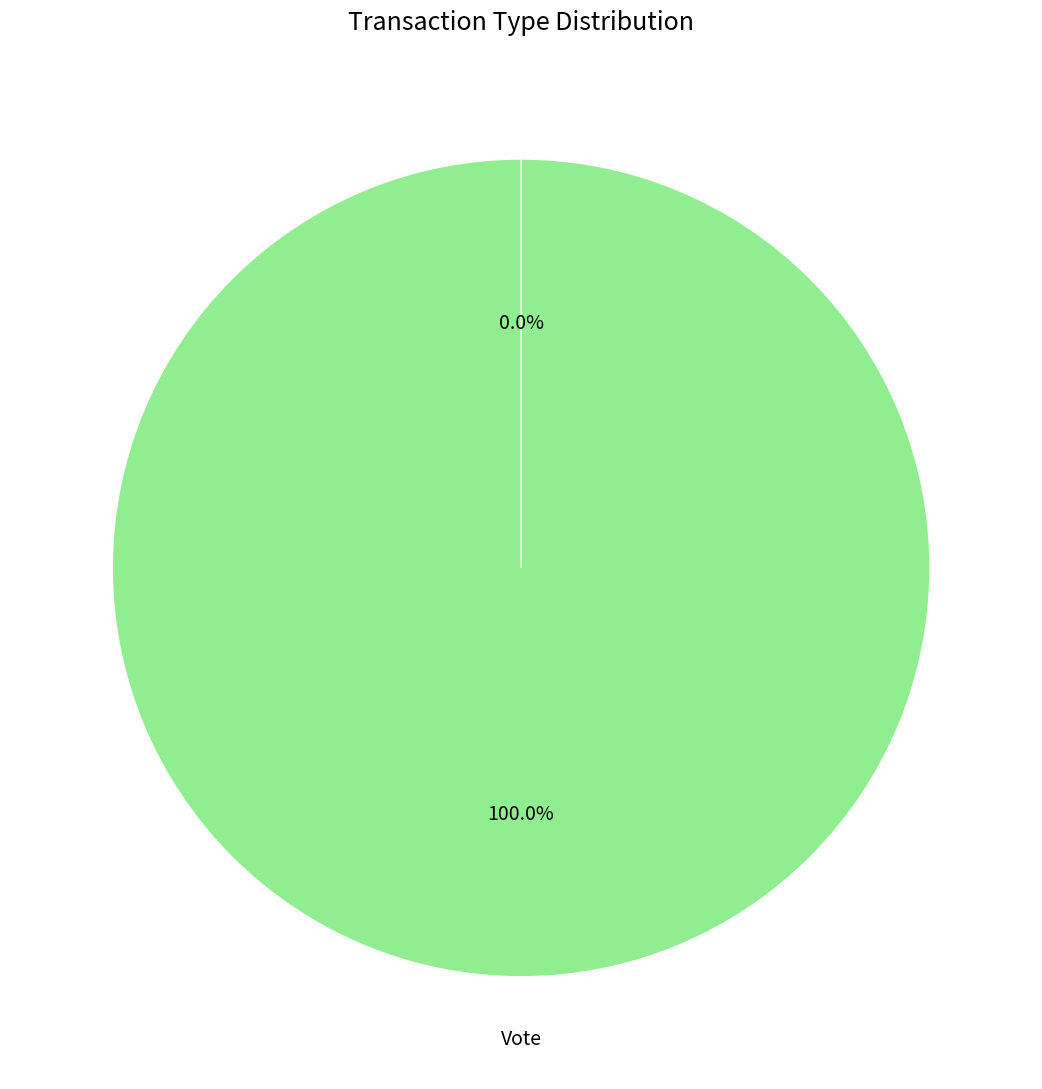

What is the largest slice in the pie chart?

Vote